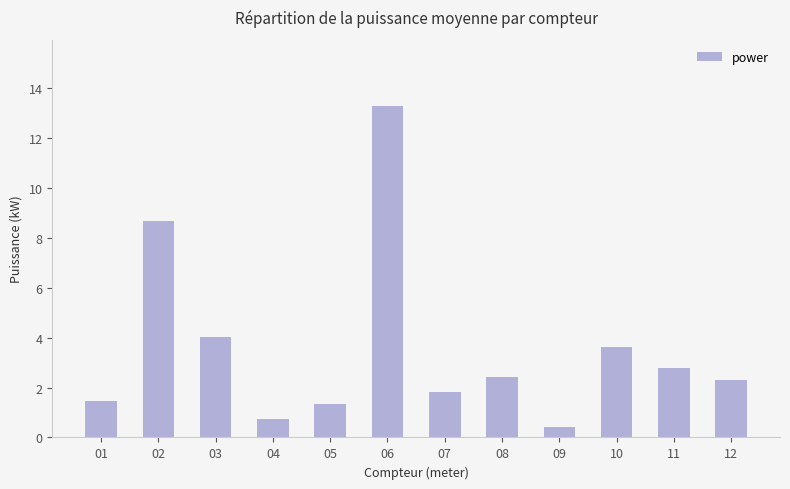

Reading left to right, extract all data points from this chart.

01=1.5	02=8.7	03=4.0	04=0.8	05=1.4	06=13.3	07=1.8	08=2.4	09=0.4	10=3.6	11=2.8	12=2.3